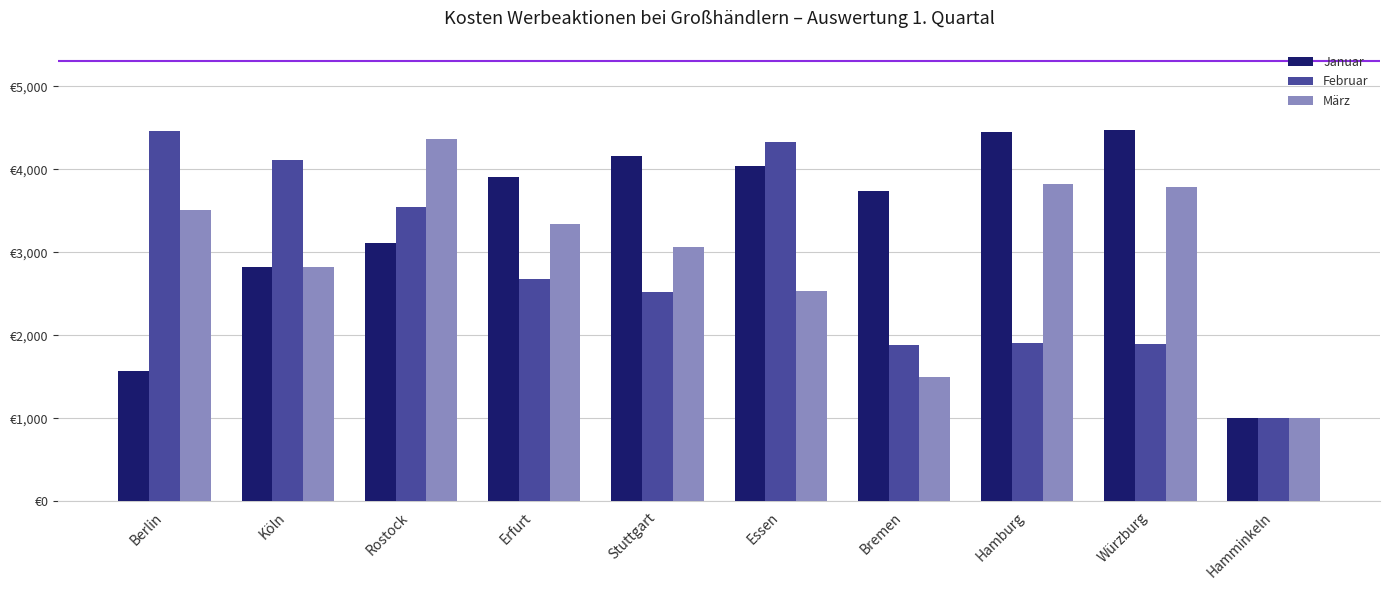

What are all the series names shown in the legend?

Januar, Februar, März